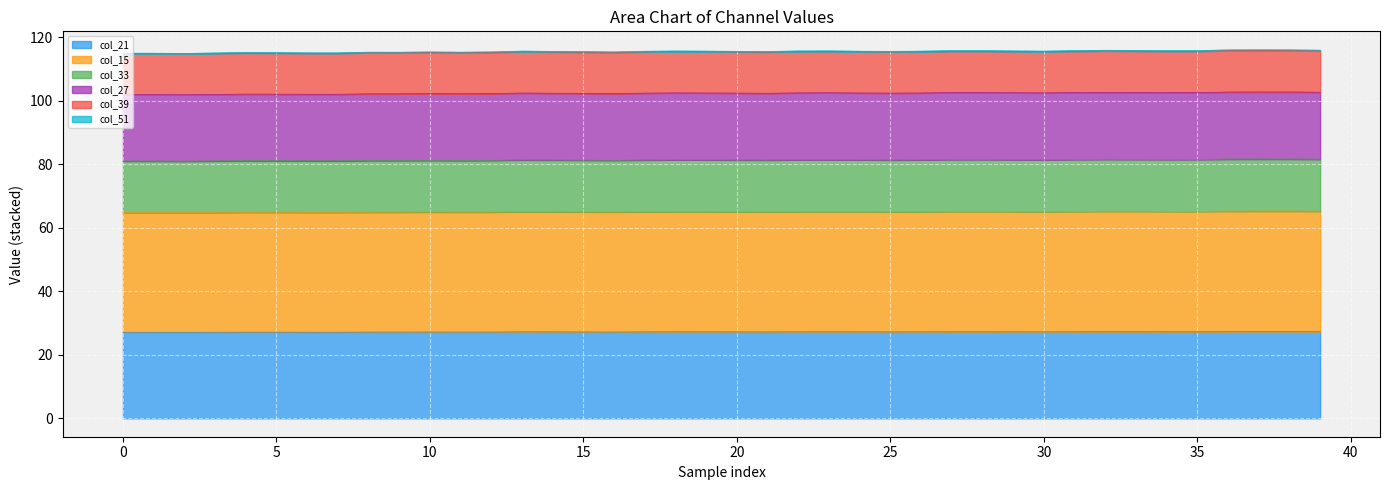

What is the difference between the maximum and minimum values in the col_33 series?

1.2